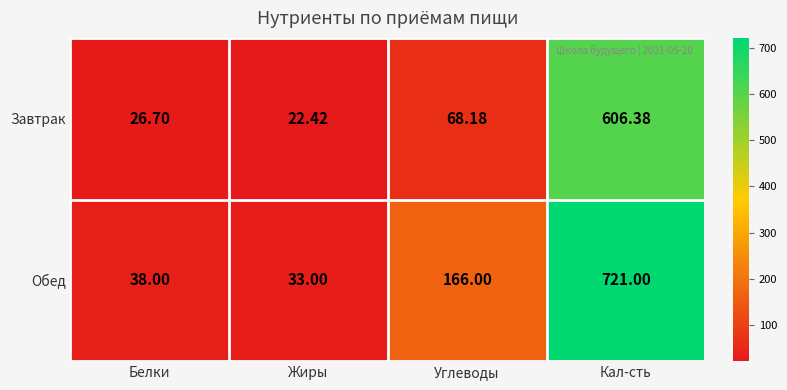

Which series has the largest total across all categories?

Обед